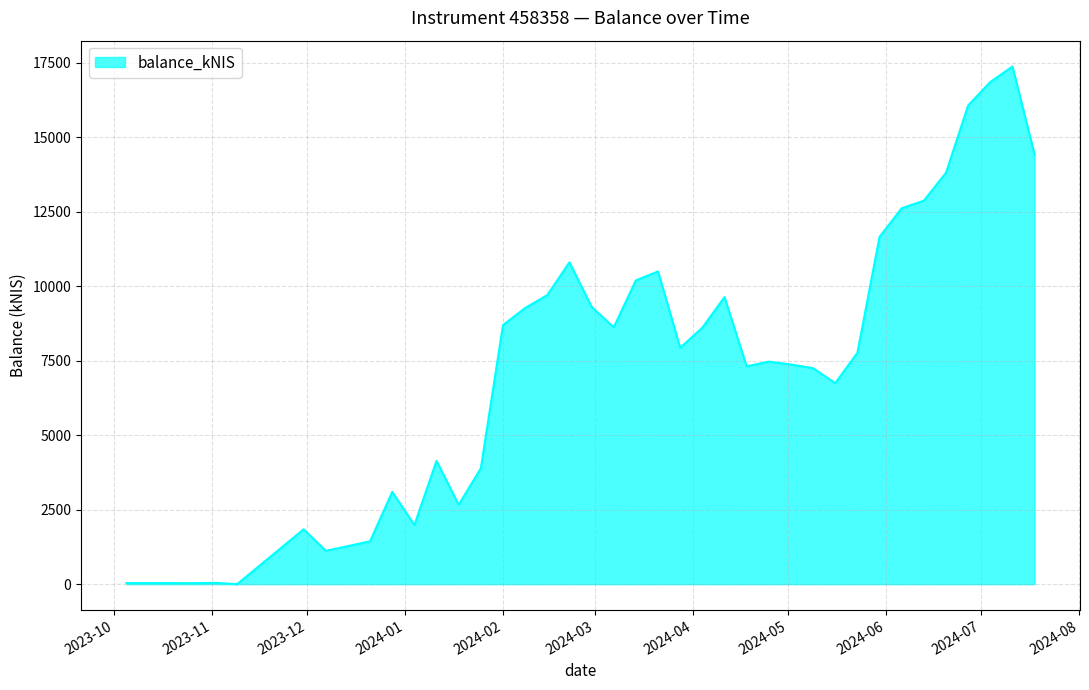

What is the maximum value shown in the chart?

17380.3